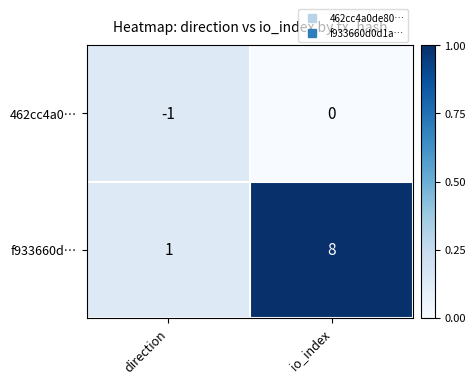

Which series has the largest total across all categories?

f933660d…